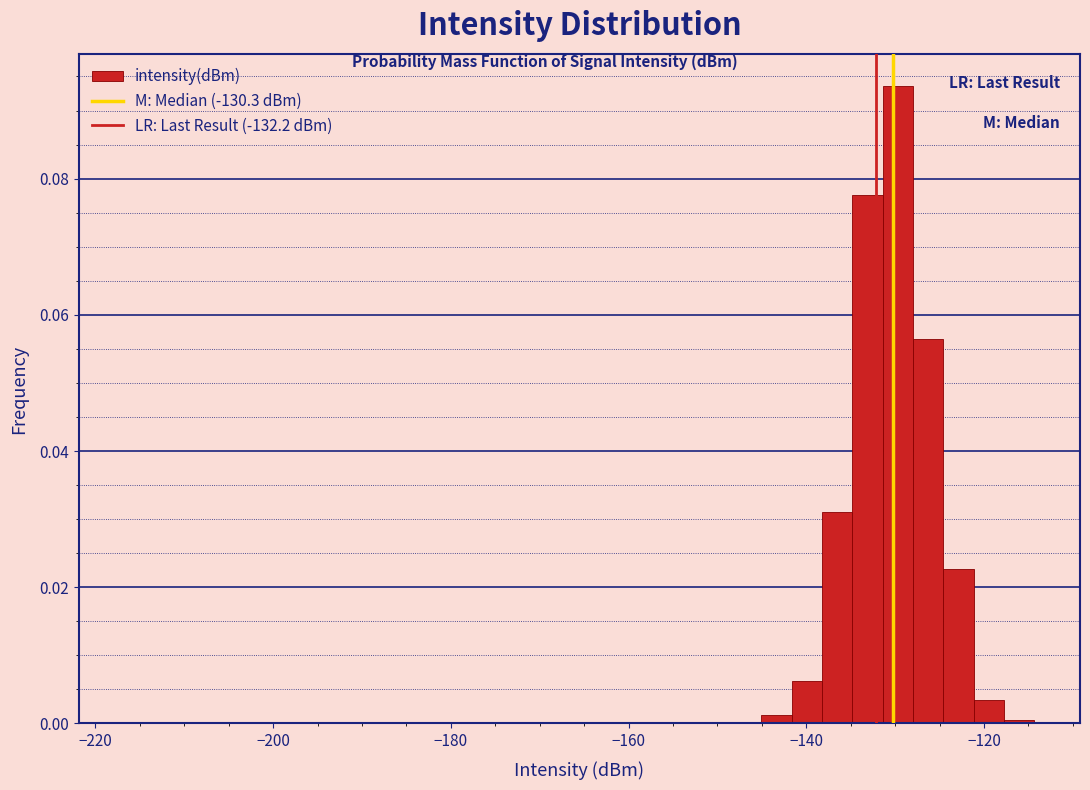

Around what value on the x-axis is the tallest bar? Give the approximate position of its centre, as read against the axis.

-130